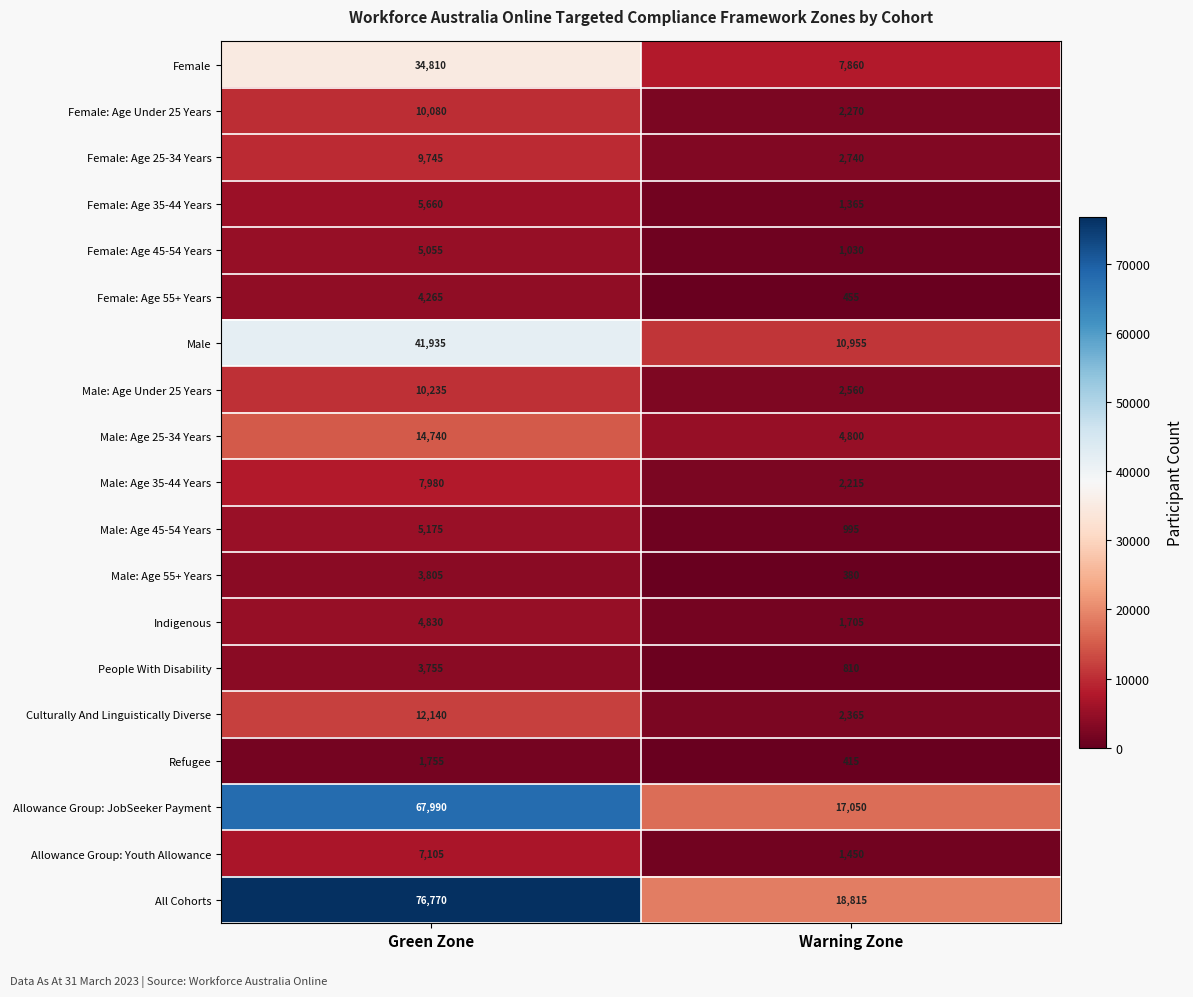

How many series are shown in this chart?

19